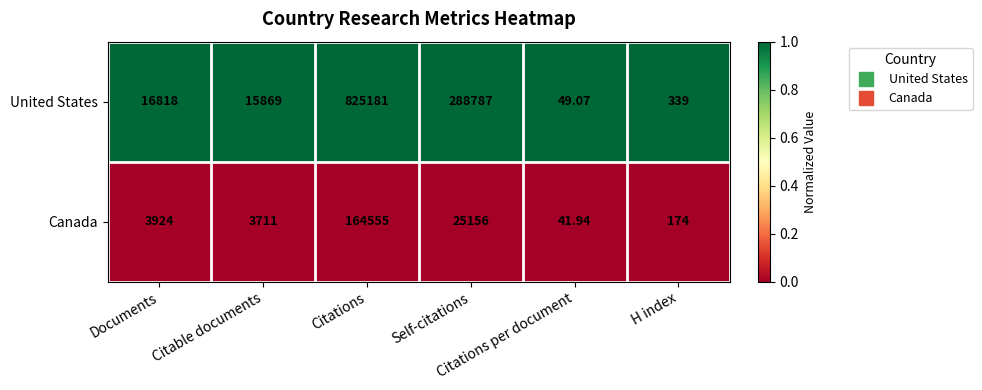

Which series has the largest total across all categories?

United States